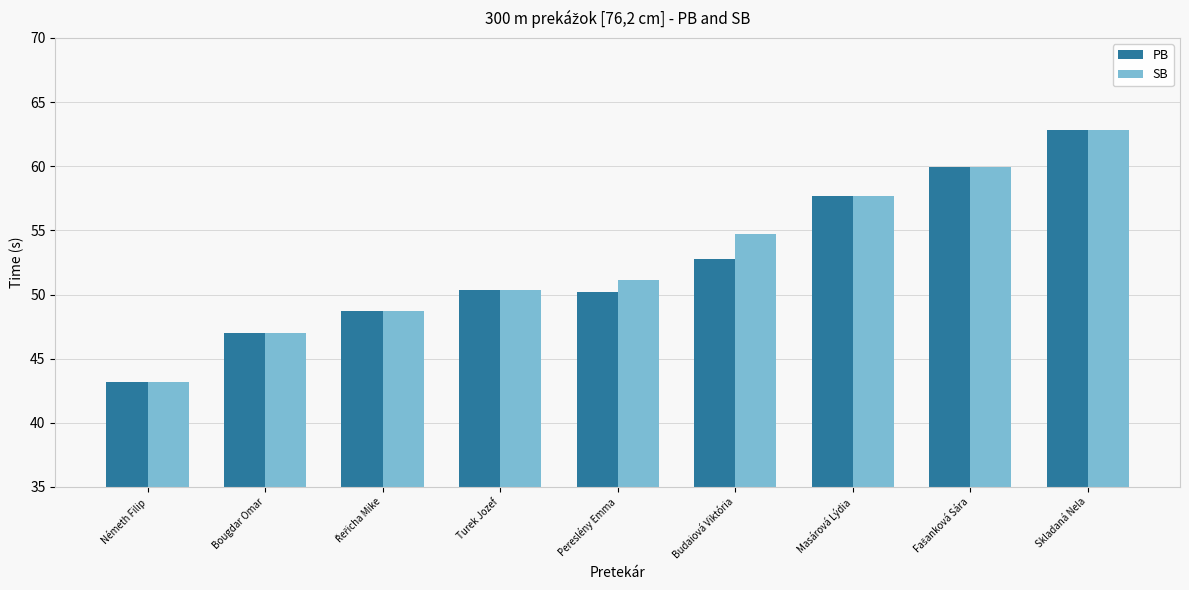

At which label does SB first exceed 51?

Pereslény Emma